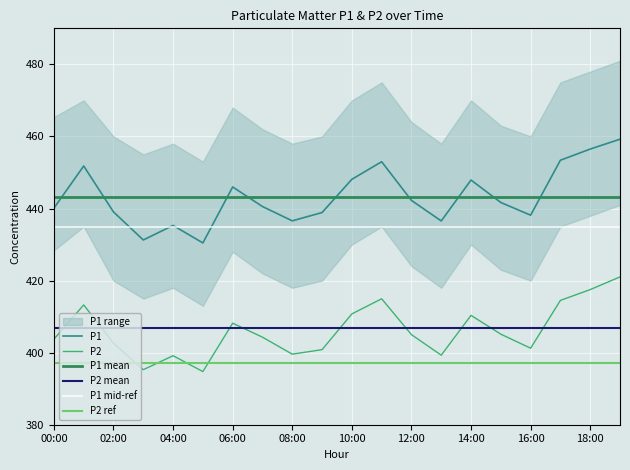

True or false: P1 has a value of 446.0 at 06:00.

True